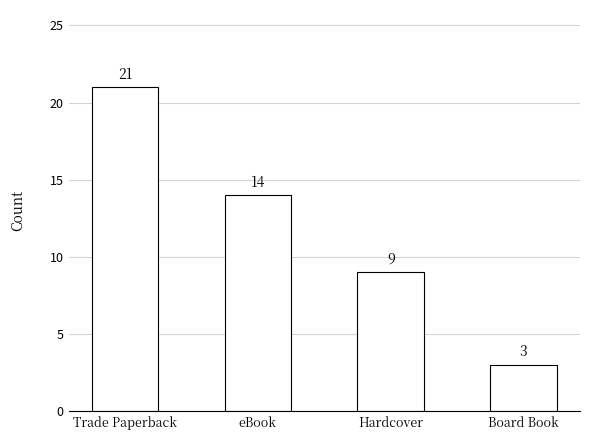

Which has a higher value, Board Book or Hardcover?

Hardcover